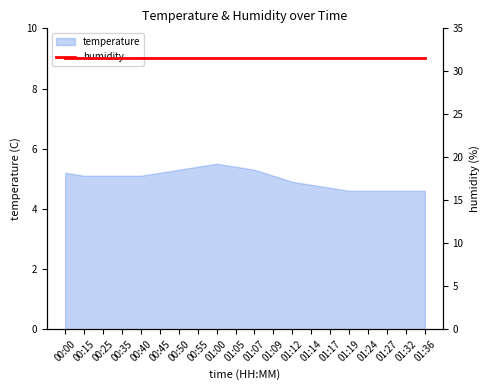

The chart shows a value of 4.6 at 01:32. True or false?

True